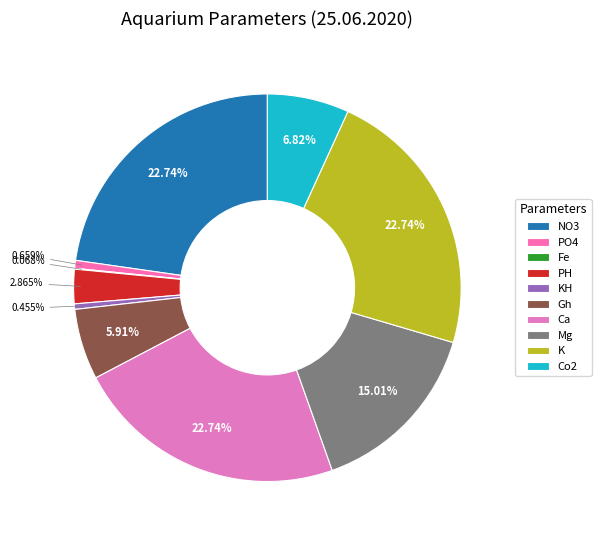

Do Mg and Ca together represent more than half of the pie?

No